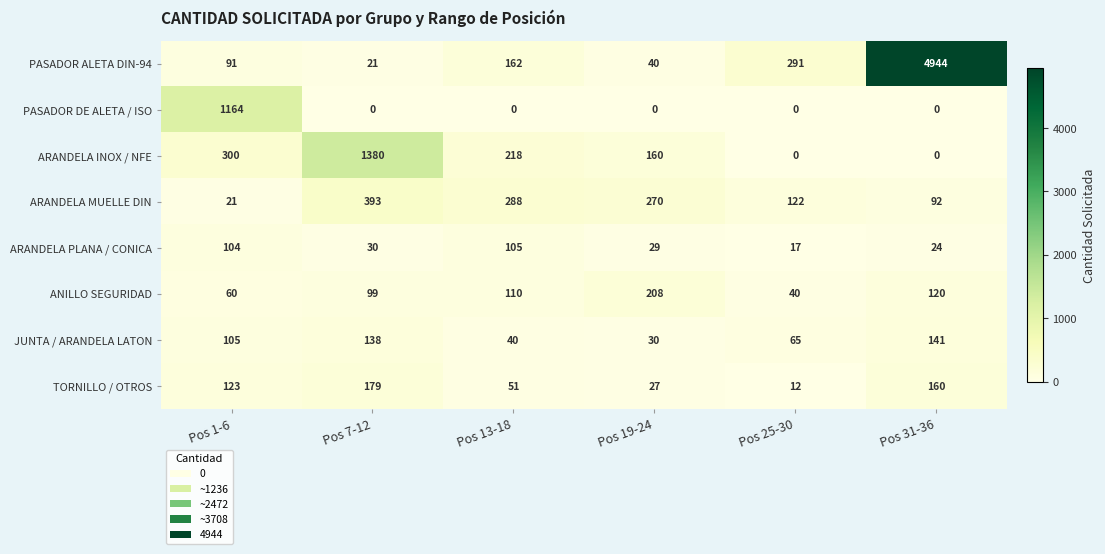

Which series has the largest total across all categories?

PASADOR ALETA DIN-94